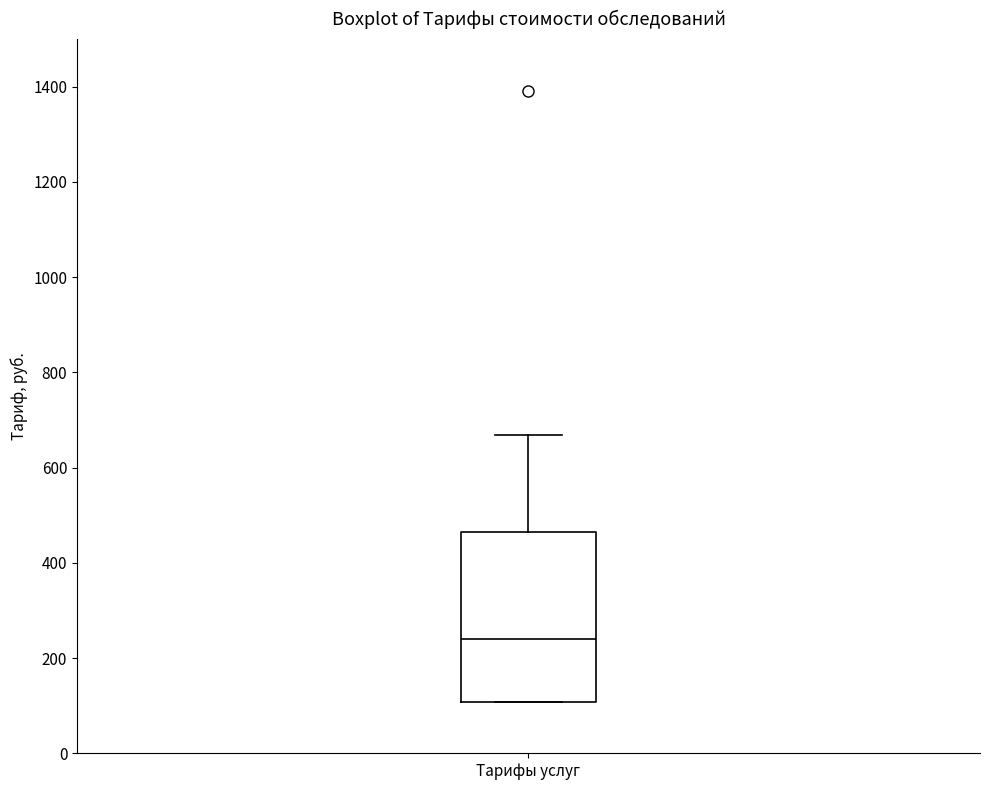

Transcribe this box plot: give where the median line is, the range the box spans, and where the two whiskers end, as read against the y-axis. The values are not printed on the chart, so give them approximately, as read against the axis.

median 240, box 100 to 460, whiskers 100 to 660